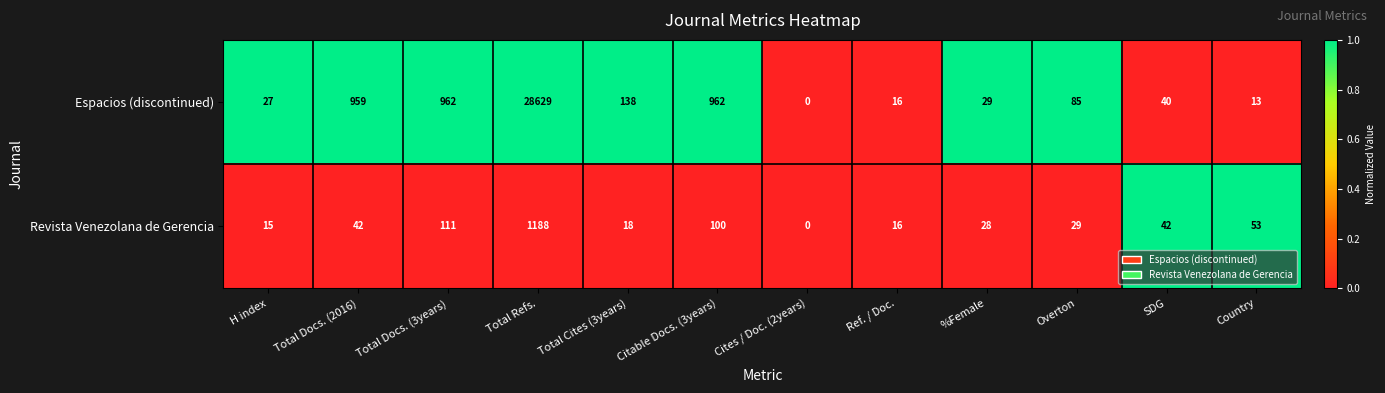

How many values in the Revista Venezolana de Gerencia series are below 42?

6